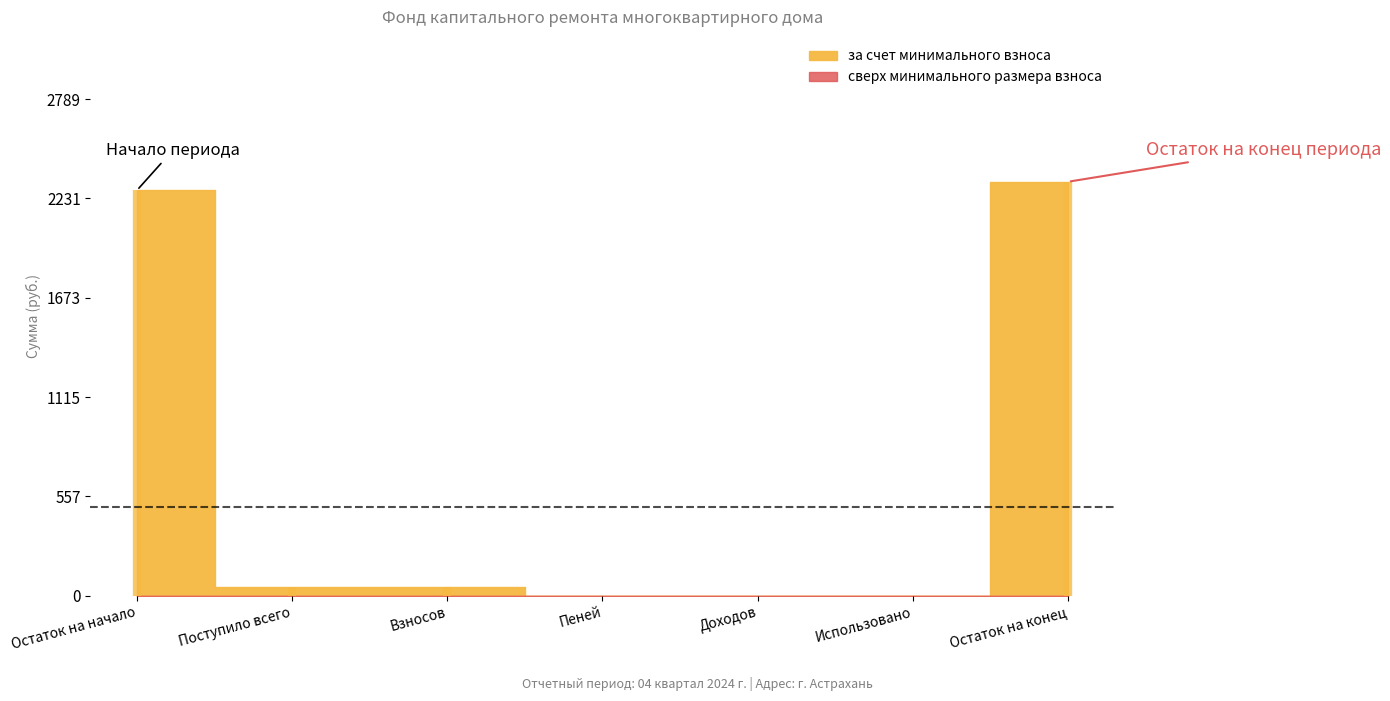

Which series changed the most between Поступило всего and Остаток на конец?

за счет минимального взноса